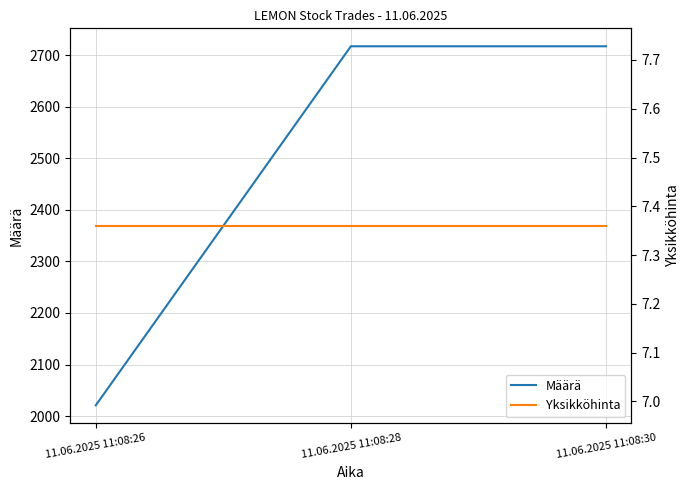

Does the chart have visible grid lines?

Yes